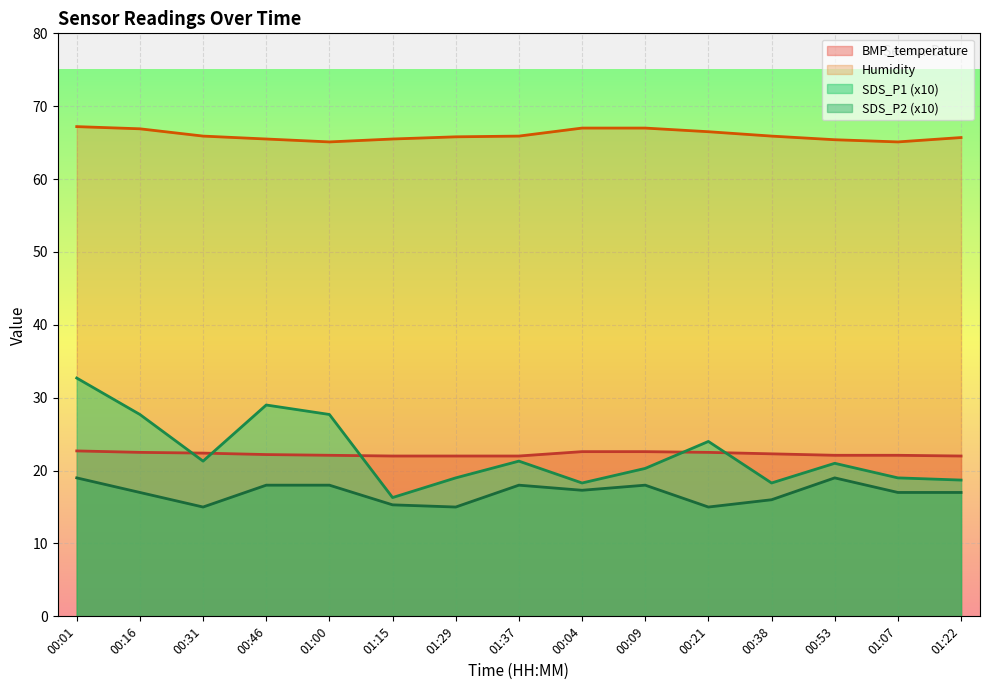

At how many categories does at least one series exceed 60?

15